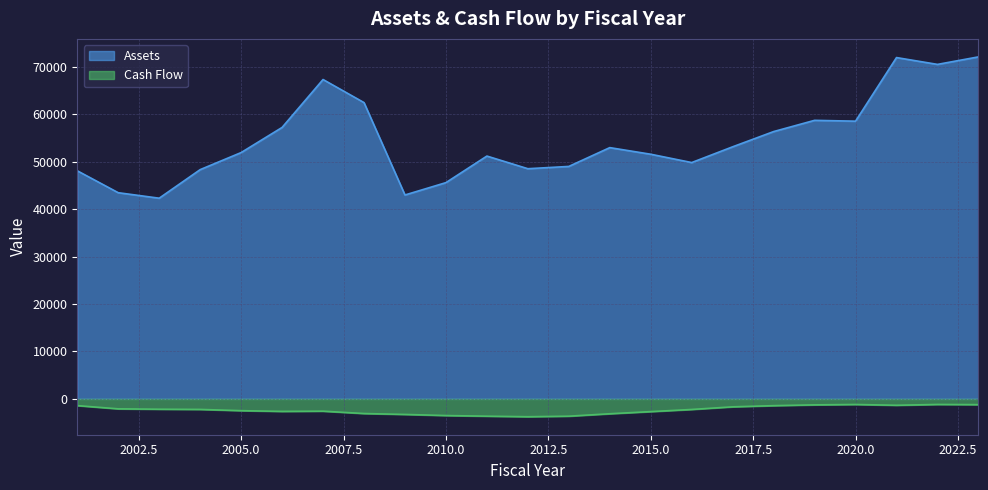

Where is the first local minimum for Cash Flow?

2006